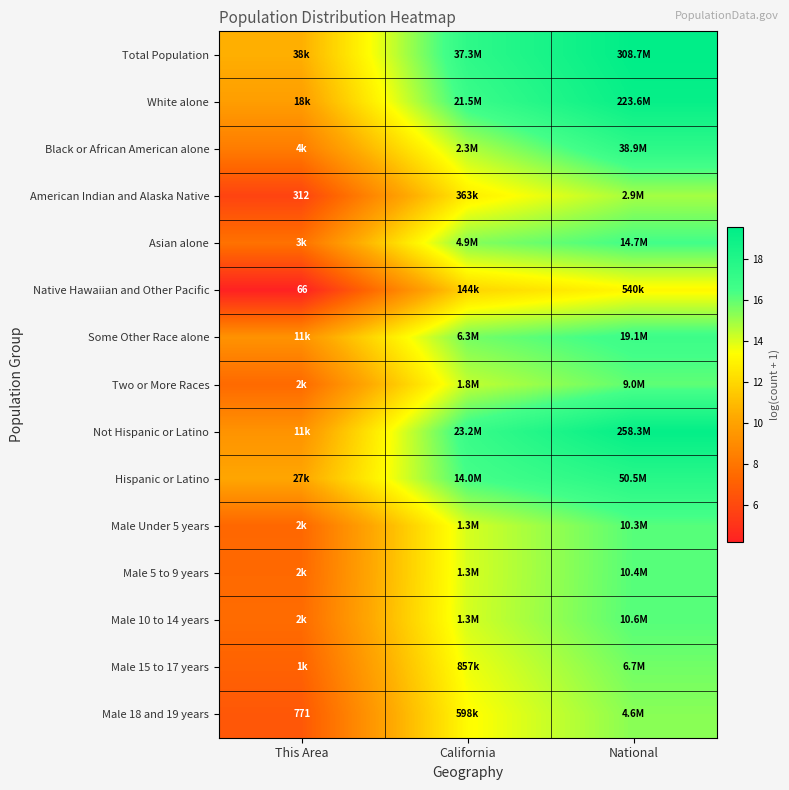

Which category has the lowest value in the Hispanic or Latino series?

This Area